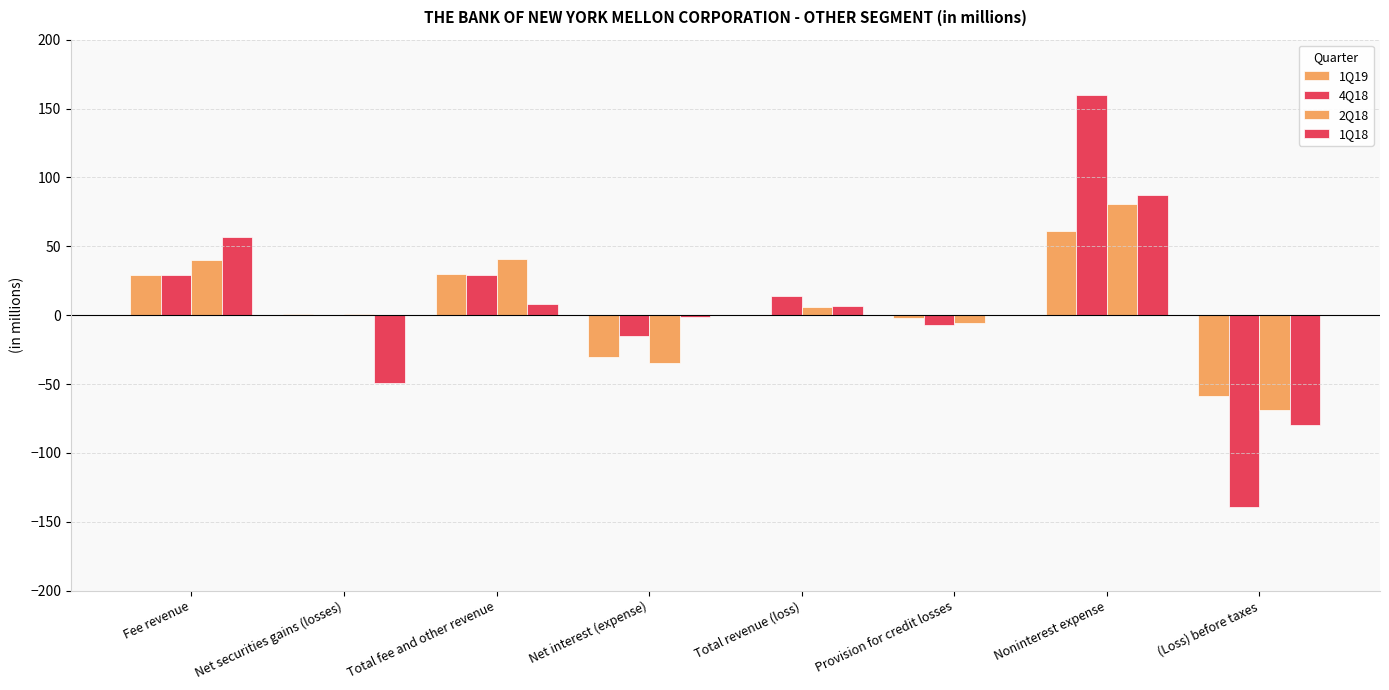

Between Net interest (expense) and (Loss) before taxes, which series saw the biggest shift?

4Q18